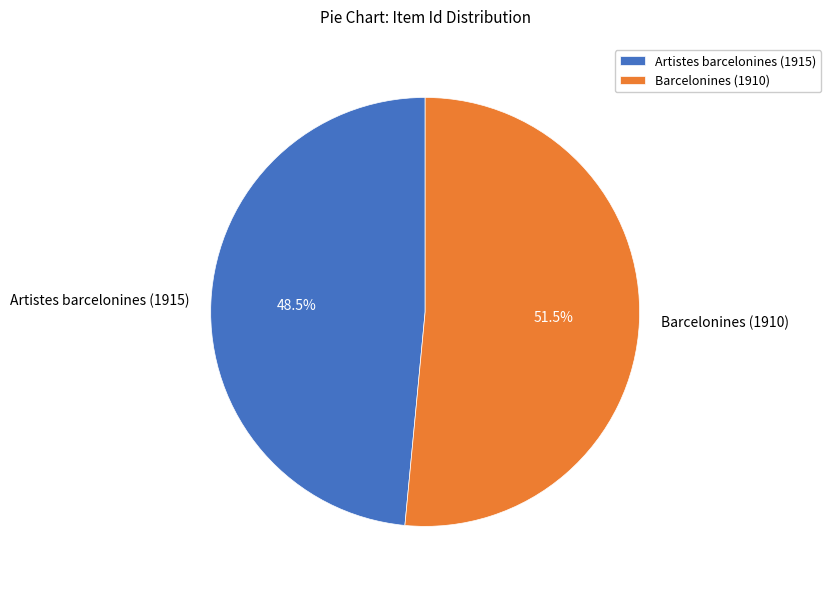

Does Artistes barcelonines (1915) account for over 50% of the chart?

No